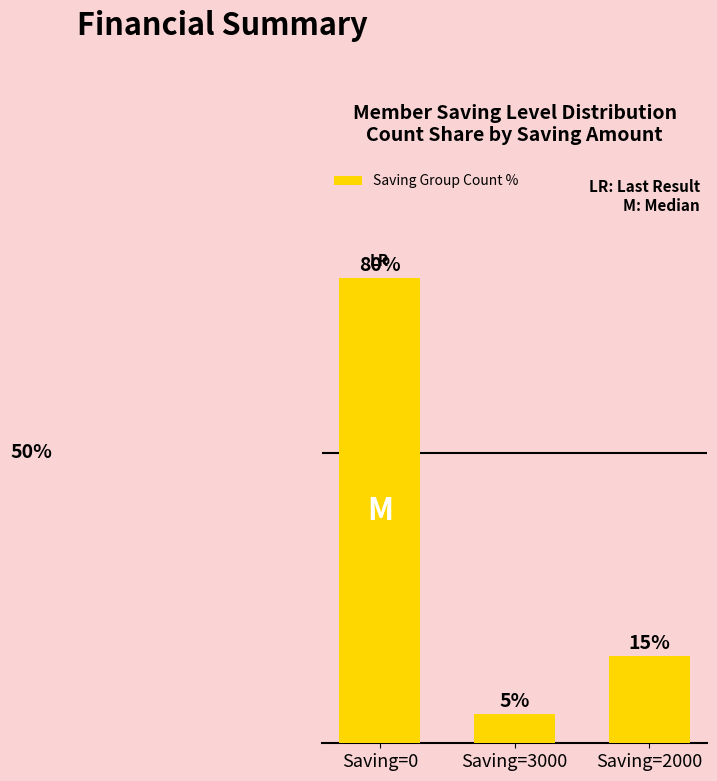

Where does the data first go above 15?

Saving=0